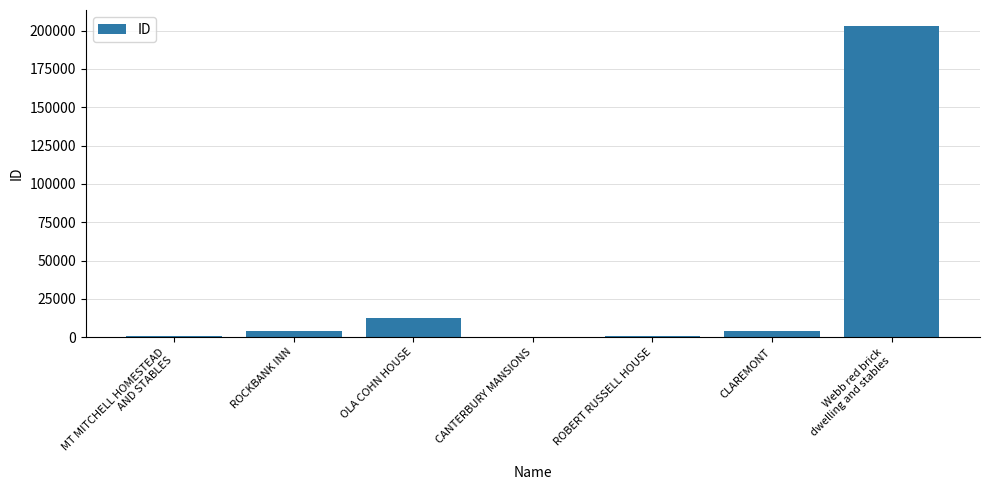

The value at OLA COHN HOUSE is 12499. True or false?

True